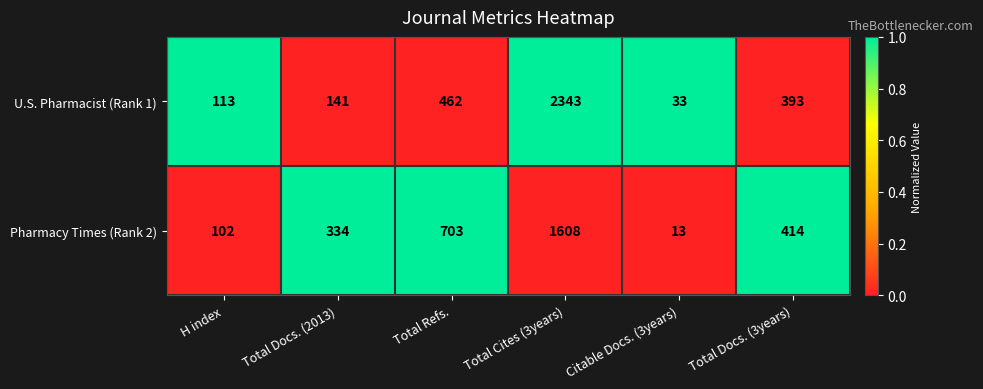

Where is U.S. Pharmacist (Rank 1) nearest to the value 1188?

Total Refs.